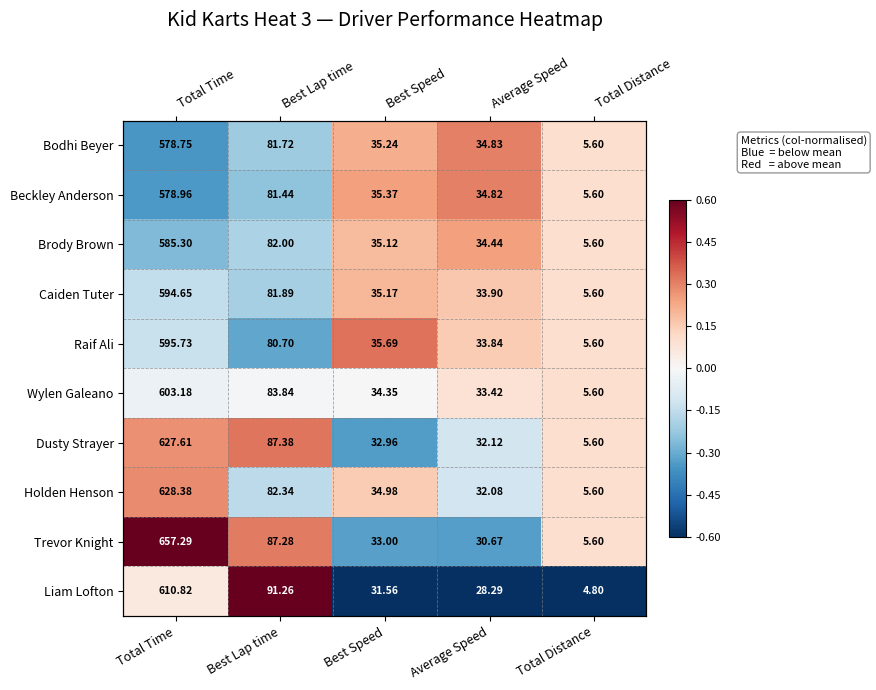

True or false: Bodhi Beyer has a value of -0.2 at Best Lap time.

True